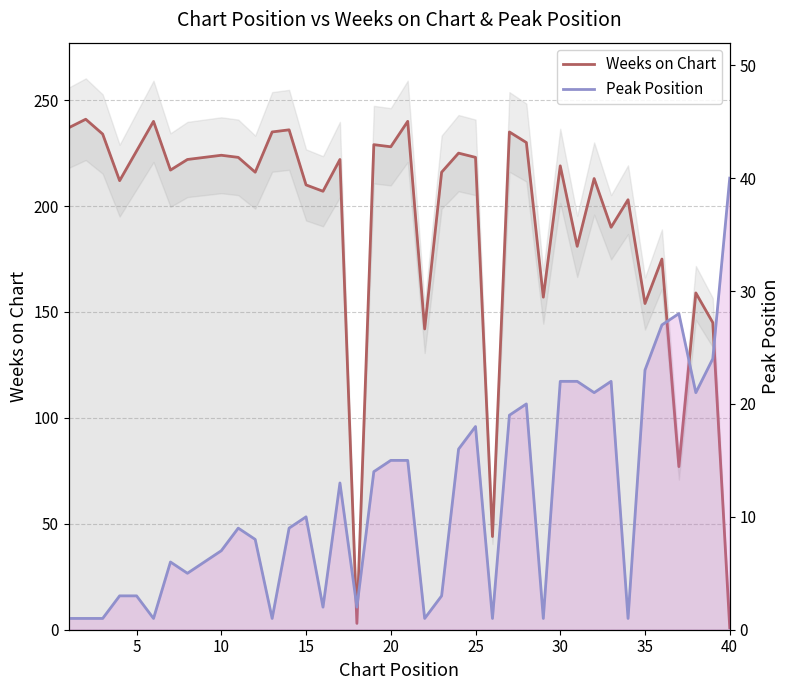

Which series ends up on top after the final intersection of Weeks on Chart and Peak Position?

Peak Position